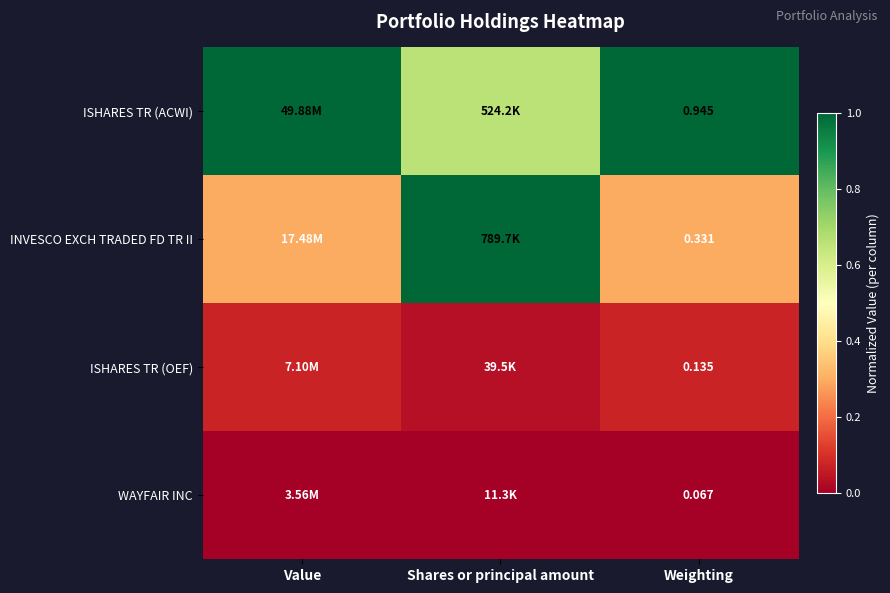

Is the value of WAYFAIR INC at Weighting greater than the value of ISHARES TR (ACWI) at Weighting?

No